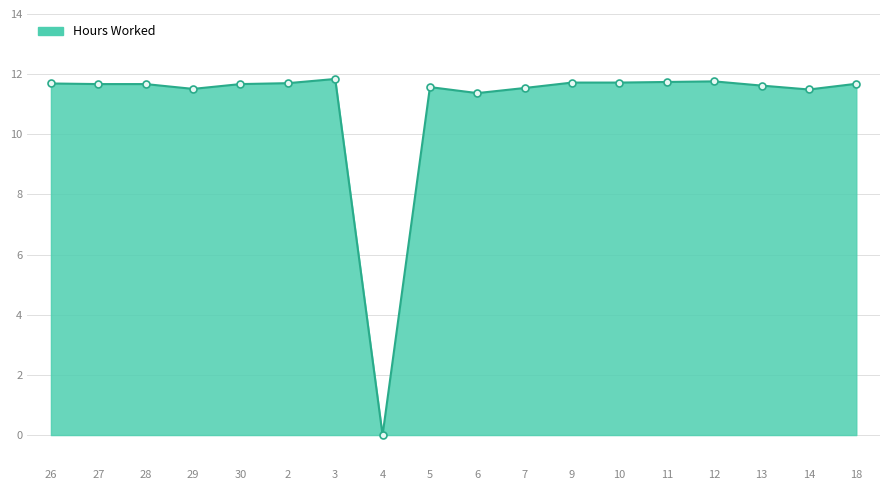

What position from the right is 11?

5